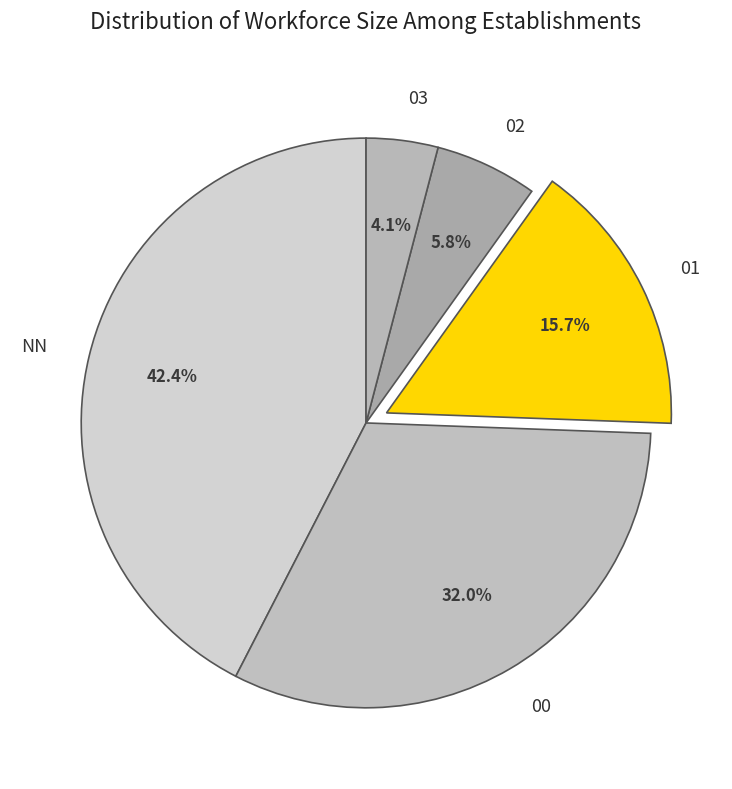

How many segments does this pie chart have?

5